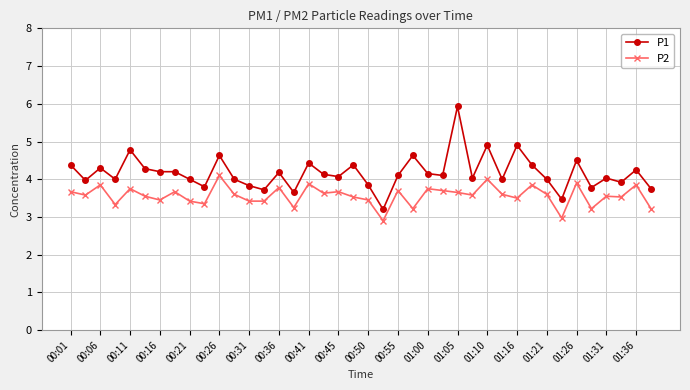

Which series has the widest spread of values?

P1